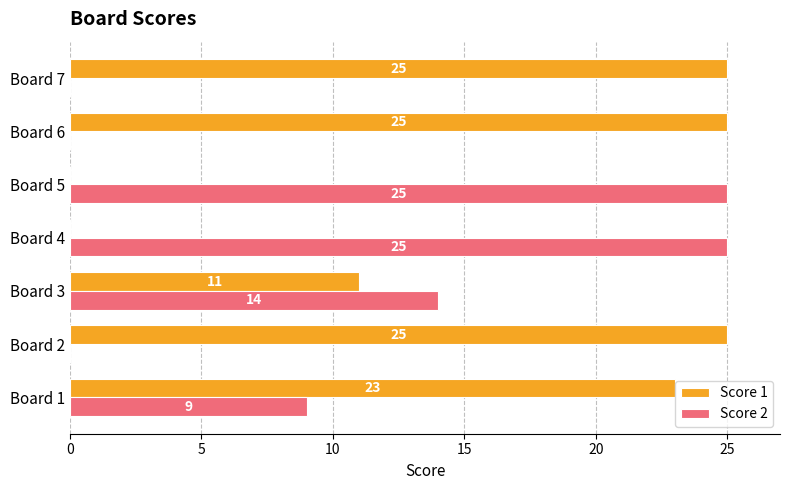

How many positive values does the Score 1 series have?

5